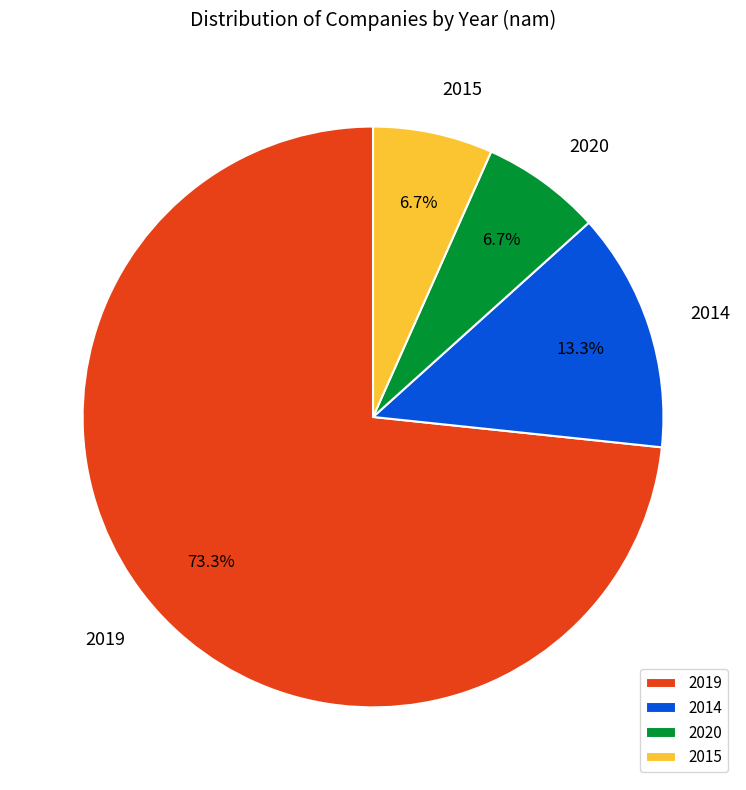

Which slice represents more than half of the pie?

2019